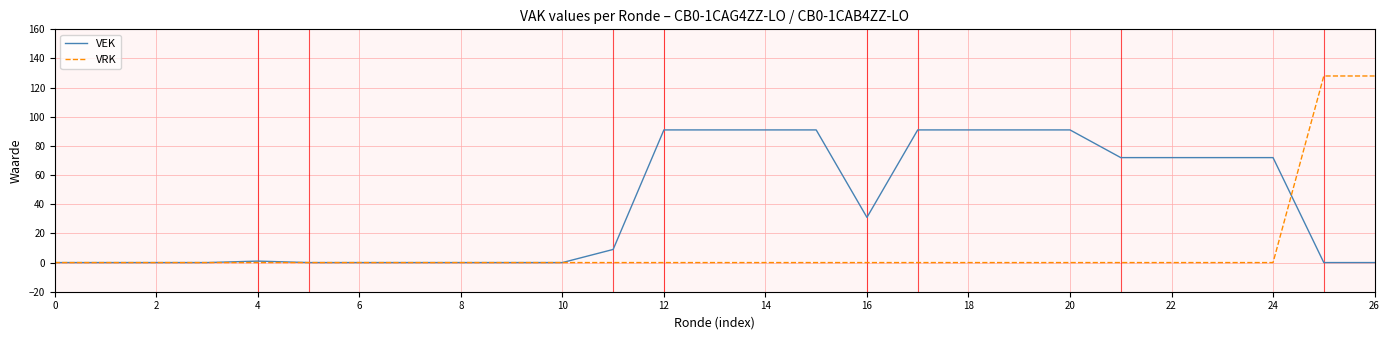

What is the maximum value for VEK?

91